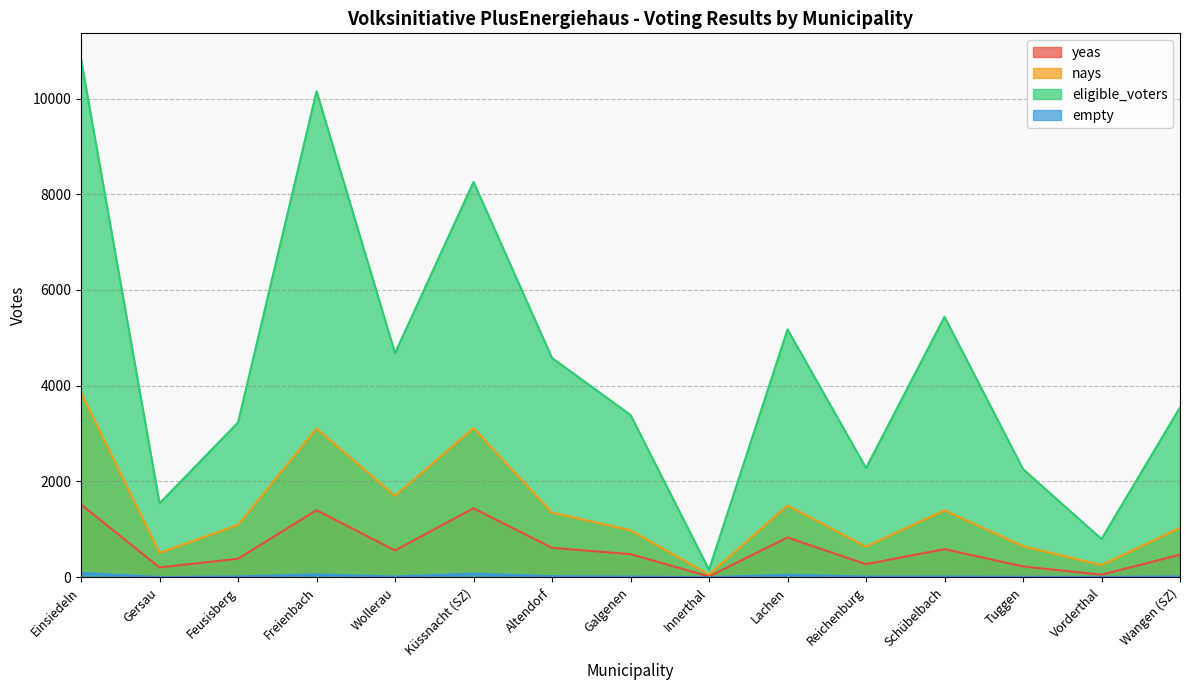

True or false: eligible_voters has more than 1 interior local peaks.

True